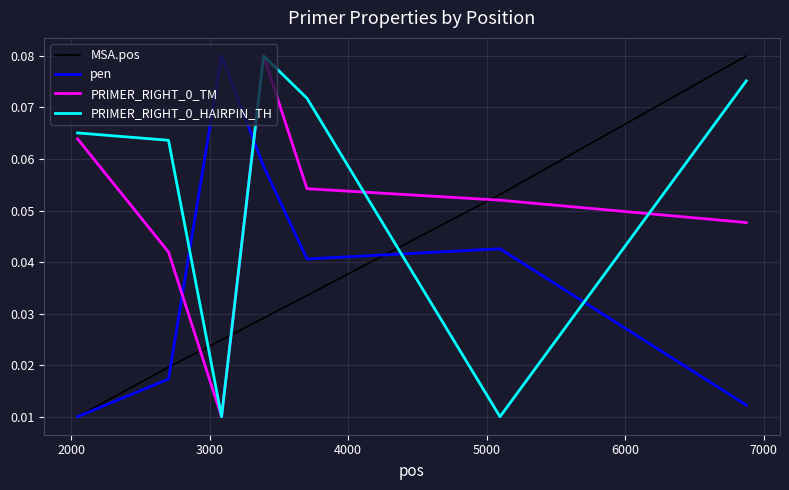

How many times do pen and PRIMER_RIGHT_0_TM cross each other?

2